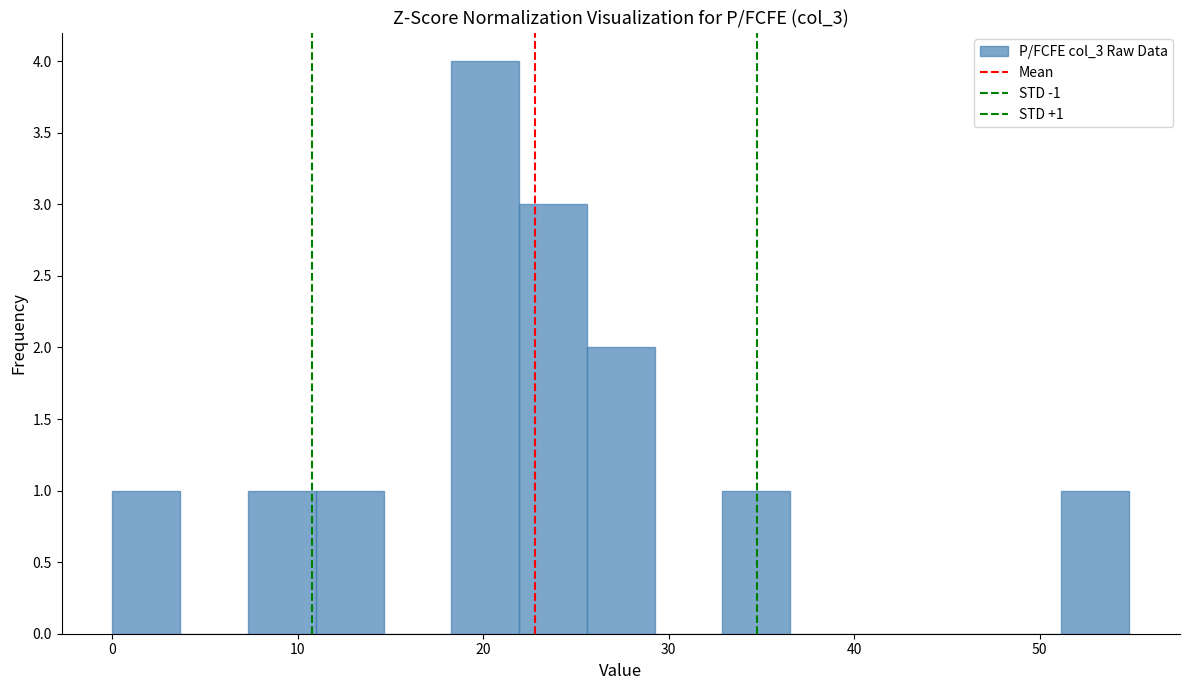

Around what value on the x-axis is the tallest bar? Give the approximate position of its centre, as read against the axis.

20